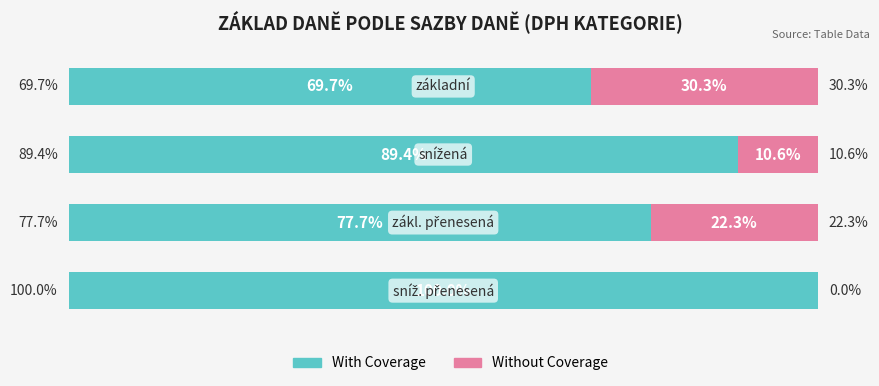

What are all the series names shown in the legend?

With Coverage, Without Coverage